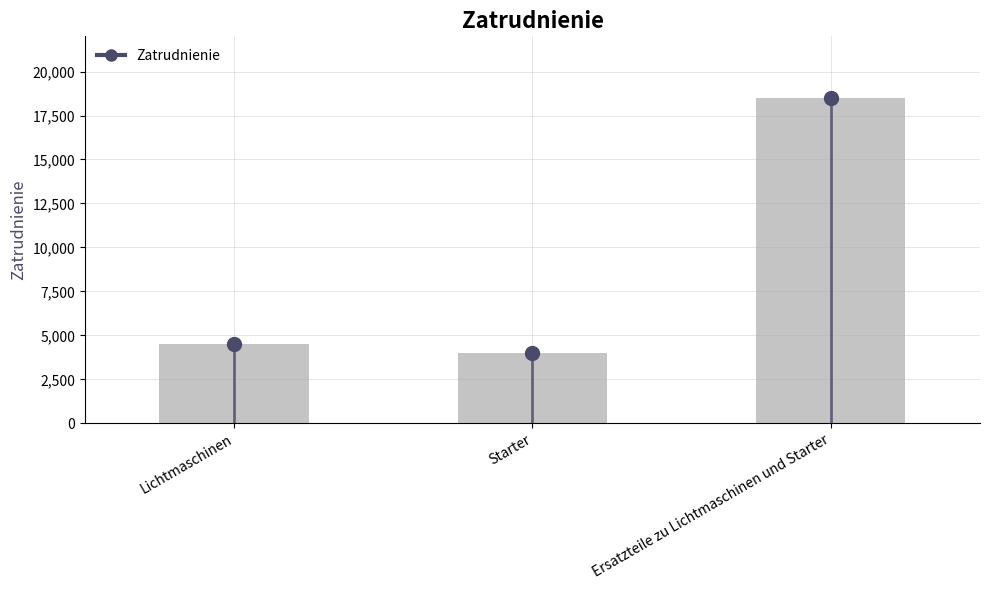

What is the change in value from Starter to Ersatzteile zu Lichtmaschinen und Starter?

+14500